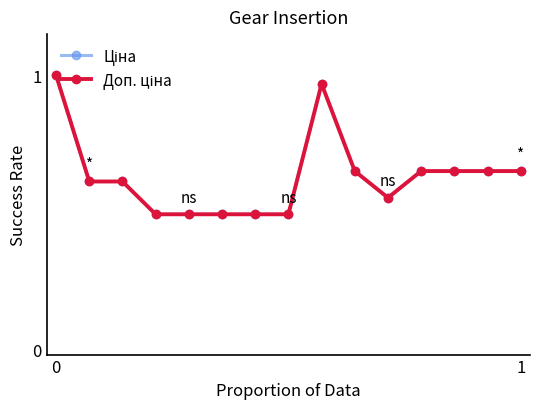

Which series has the widest spread of values?

Ціна